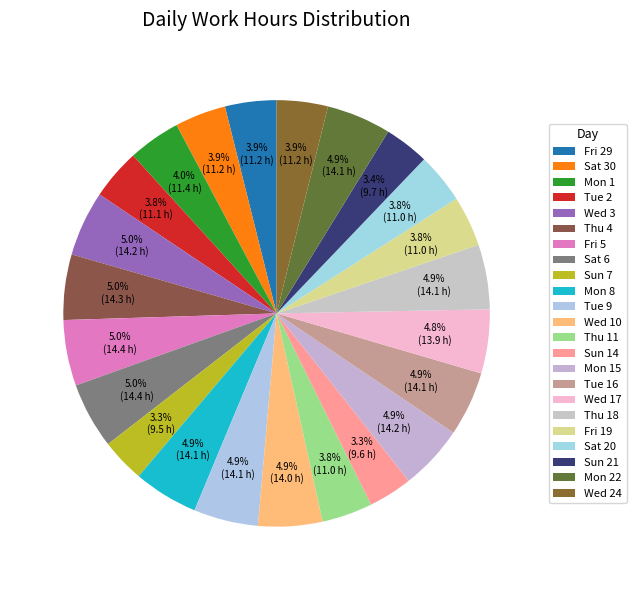

What is the ratio of the value at Thu 11 to the value at Mon 8?

0.8